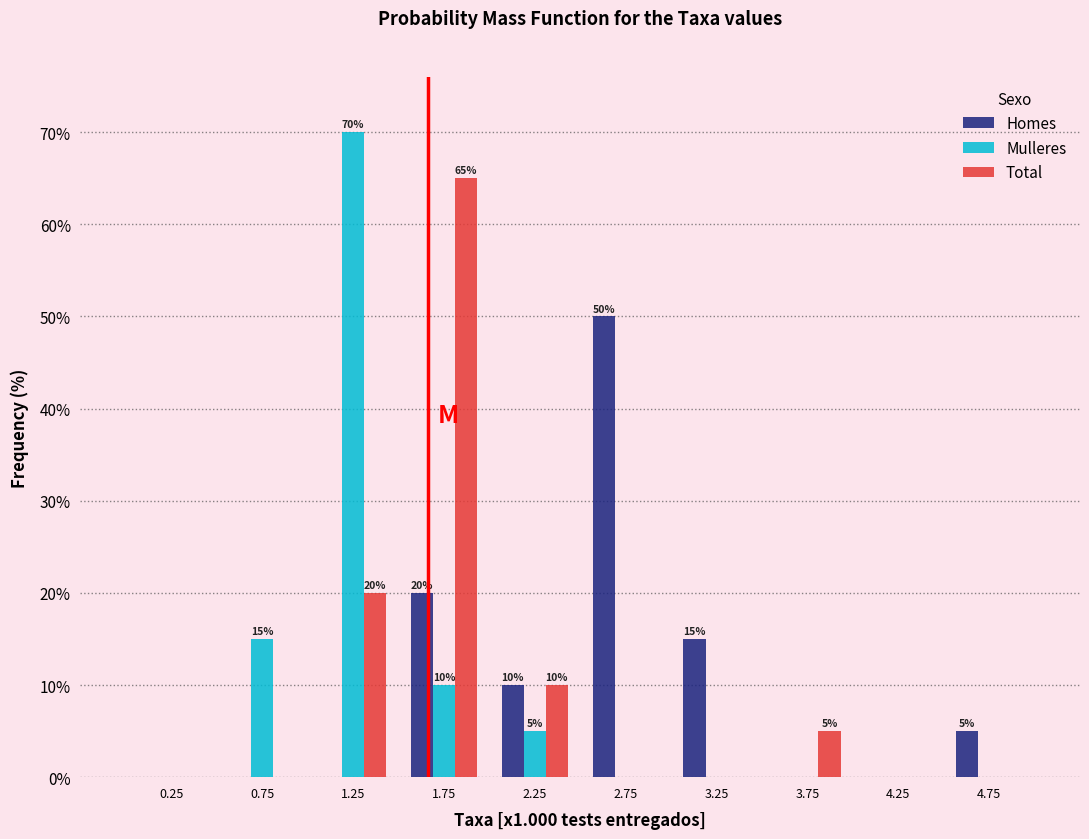

In the Homes series, which range on the x-axis has the tallest bar?

2.5 to 3.0